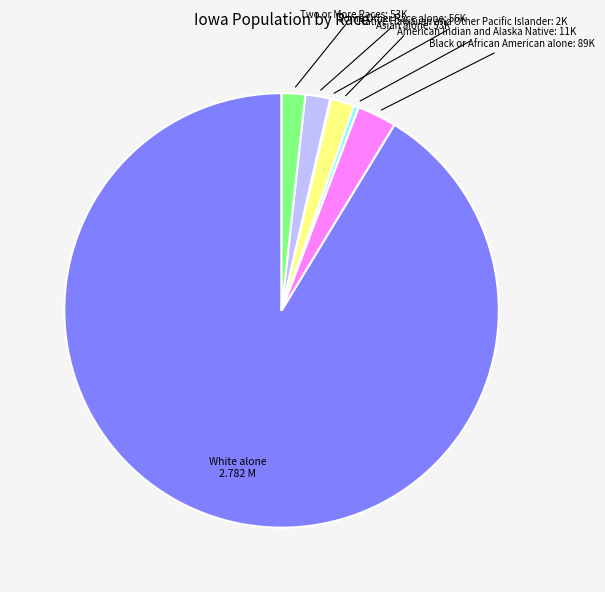

Is there a majority slice in this chart?

Yes